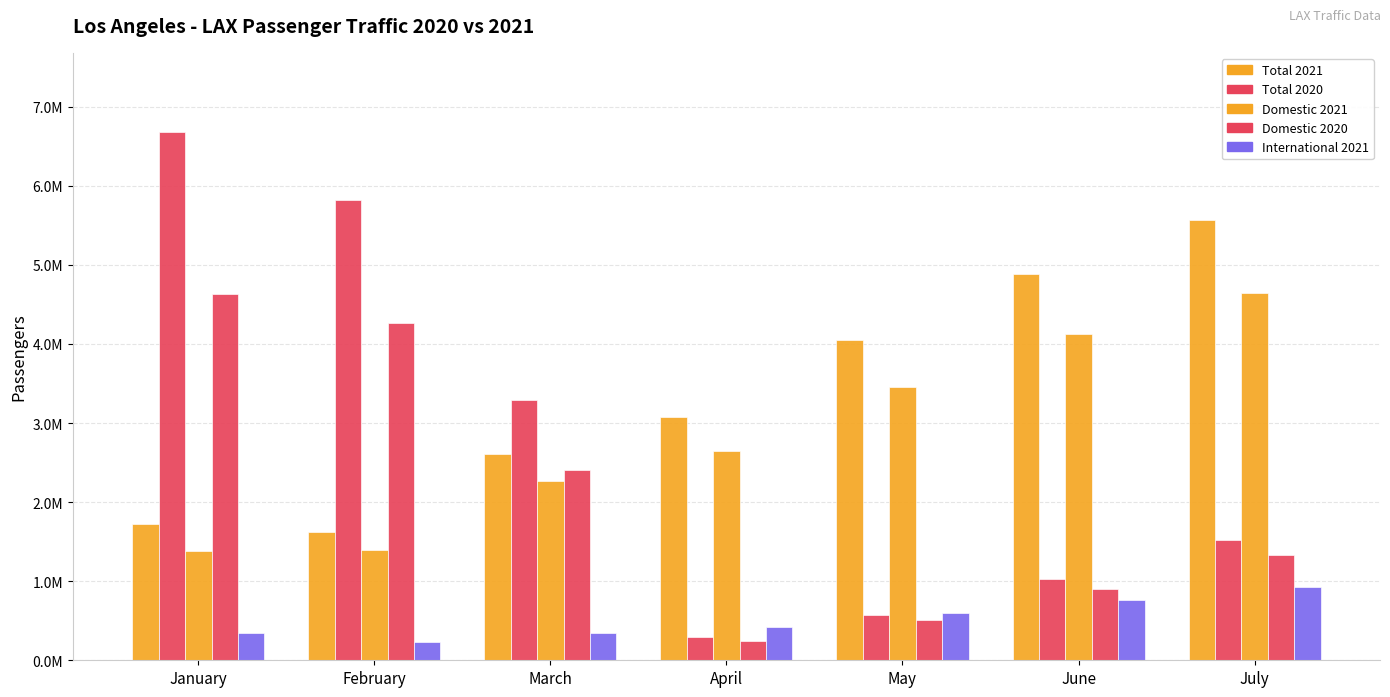

Does the chart contain any negative values?

No